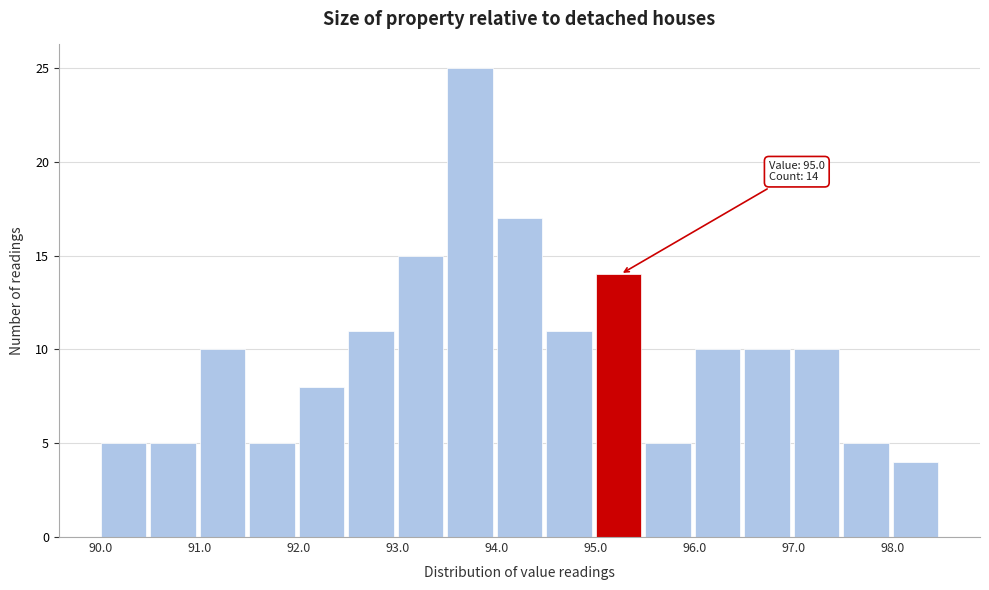

Which range on the x-axis has the tallest bar?

93.5 to 94.0